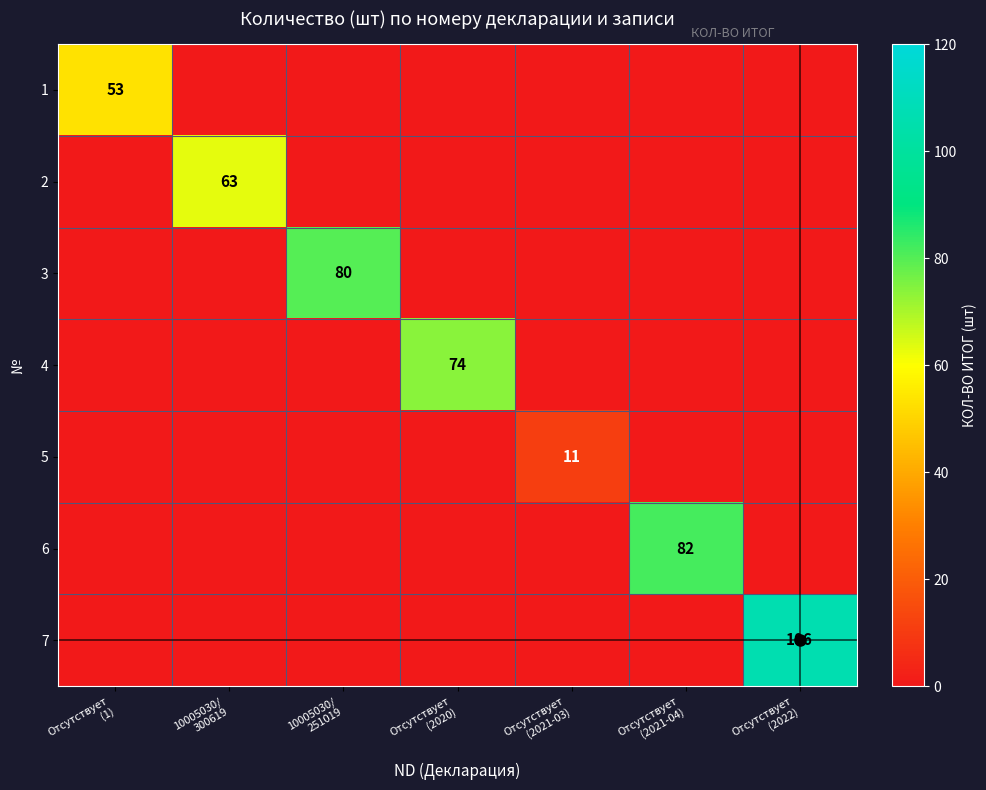

The 4 series shows 0 at Отсутствует (2022). True or false?

True